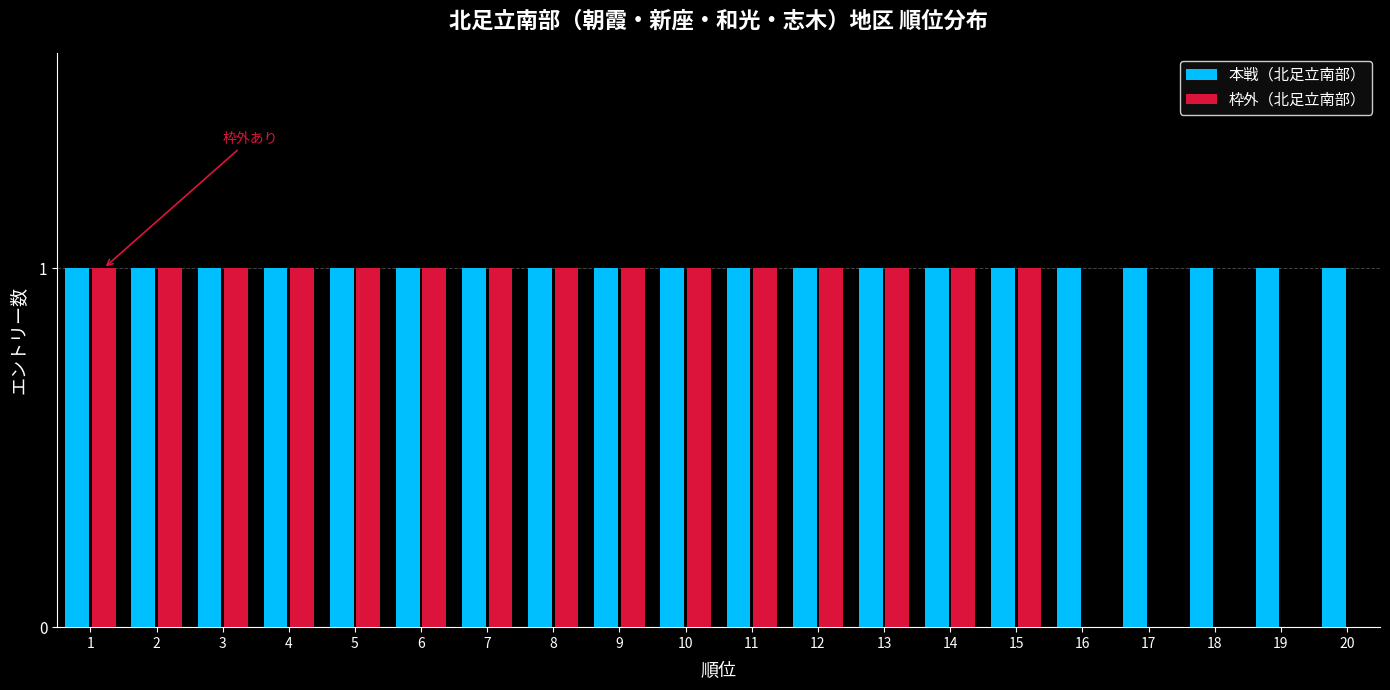

Between 6 and 17, which series saw the biggest shift?

枠外（北足立南部）